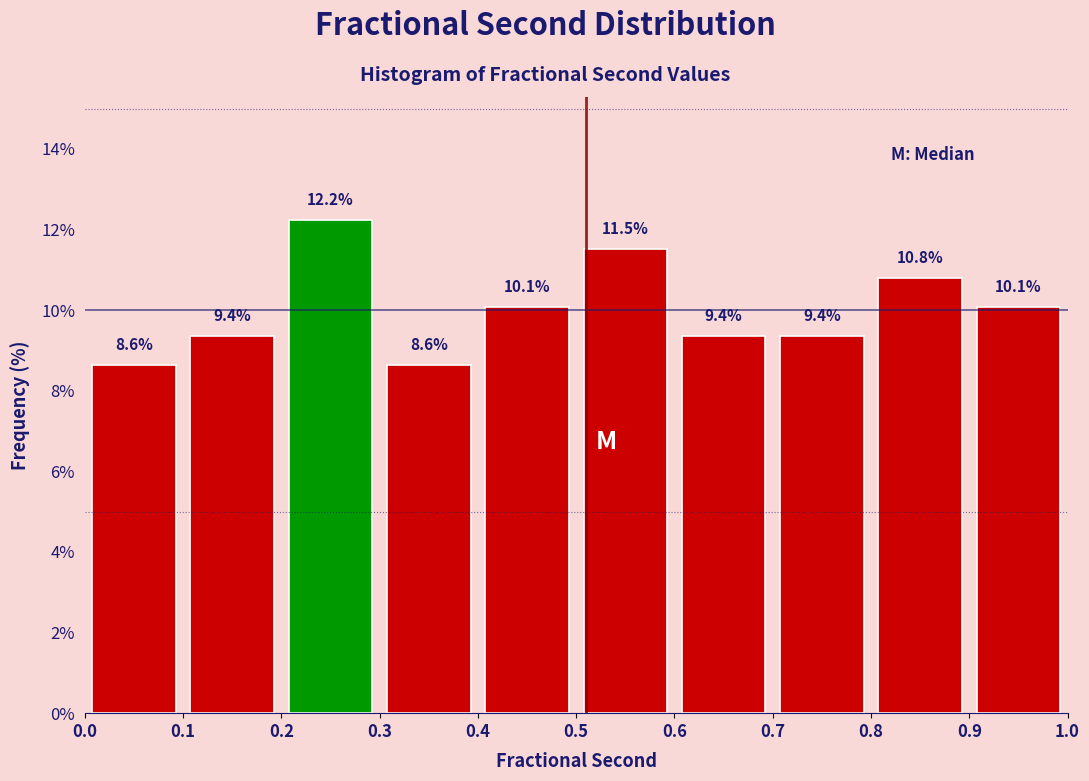

Reading left to right, transcribe this chart: for each bar, give the range it covers on the x-axis and its height.

0.0 to 0.1: 8.6
0.1 to 0.2: 9.4
0.2 to 0.3: 12.2
0.3 to 0.4: 8.6
0.4 to 0.5: 10.1
0.5 to 0.6: 11.5
0.6 to 0.7: 9.4
0.7 to 0.8: 9.4
0.8 to 0.9: 10.8
0.9 to 1.0: 10.1